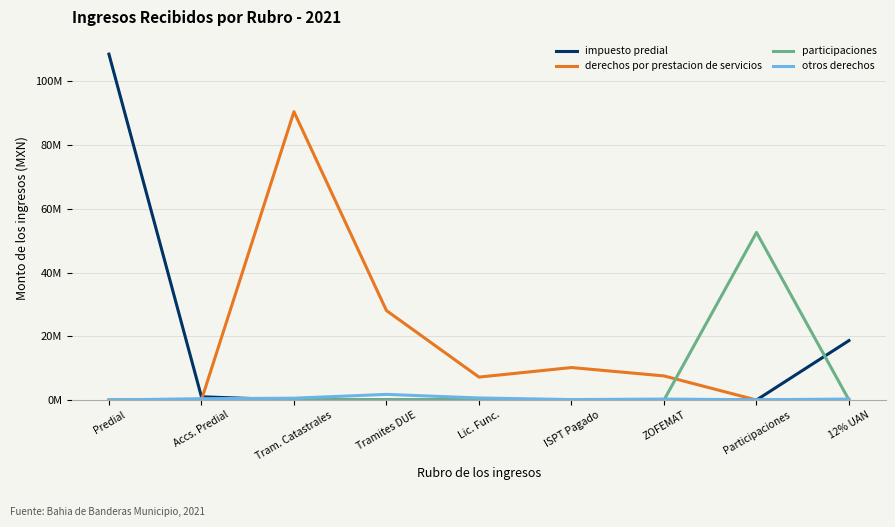

Reading left to right, extract all data points from this chart.

impuesto predial: Predial=108495465.4	Accs. Predial=1022765.7	Tram. Catastrales=0.0	Tramites DUE=0.0	Lic. Func.=0.0	ISPT Pagado=0.0	ZOFEMAT=0.0	Participaciones=0.0	12% UAN=18656099.7
derechos por prestacion de servicios: Predial=0.0	Accs. Predial=0.0	Tram. Catastrales=90438487.5	Tramites DUE=28060356.7	Lic. Func.=7196826.7	ISPT Pagado=10190986.0	ZOFEMAT=7562531.5	Participaciones=0.0	12% UAN=0.0
participaciones: Predial=0.0	Accs. Predial=0.0	Tram. Catastrales=0.0	Tramites DUE=0.0	Lic. Func.=0.0	ISPT Pagado=0.0	ZOFEMAT=0.0	Participaciones=52573053.7	12% UAN=0.0
otros derechos: Predial=0.0	Accs. Predial=427275.4	Tram. Catastrales=574955.8	Tramites DUE=1773630.9	Lic. Func.=646707.2	ISPT Pagado=147389.5	ZOFEMAT=305513.0	Participaciones=88966.8	12% UAN=304949.1